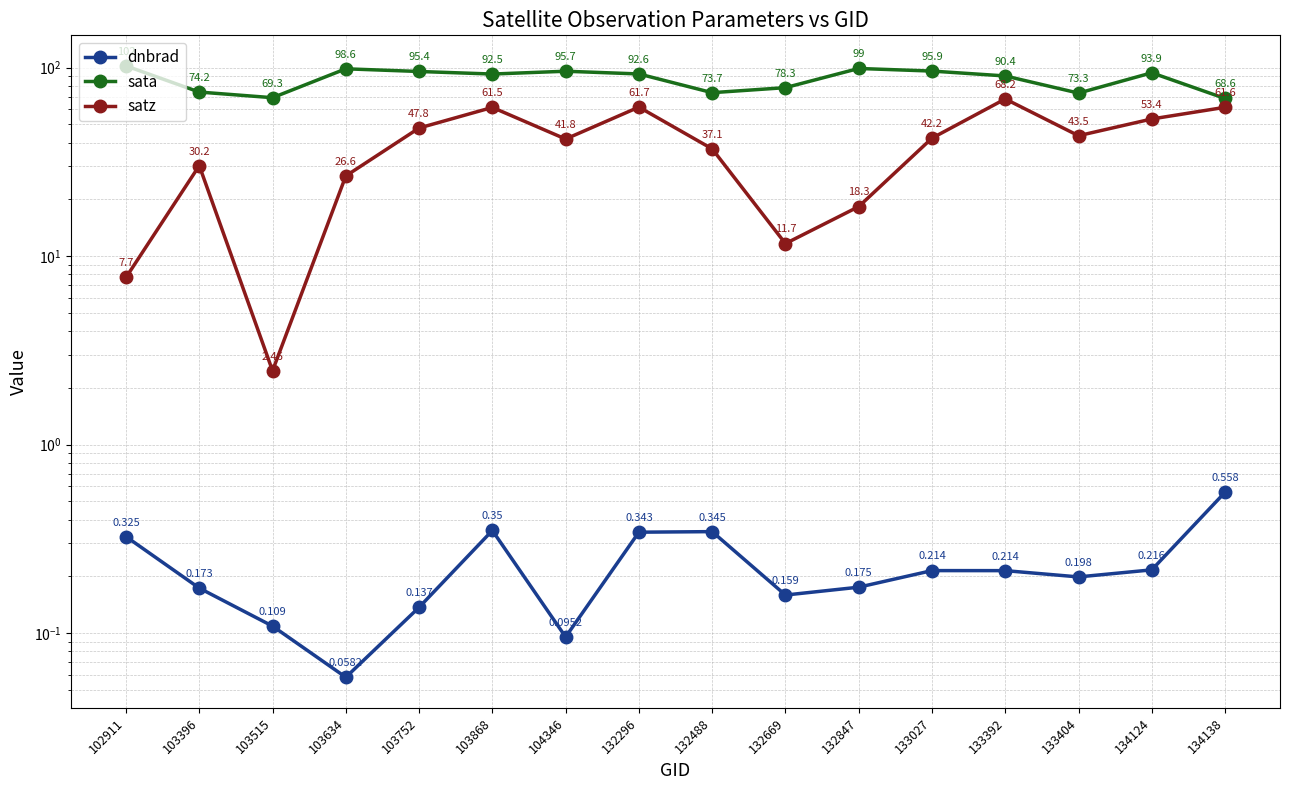

True or false: dnbrad and sata intersect in this chart.

False